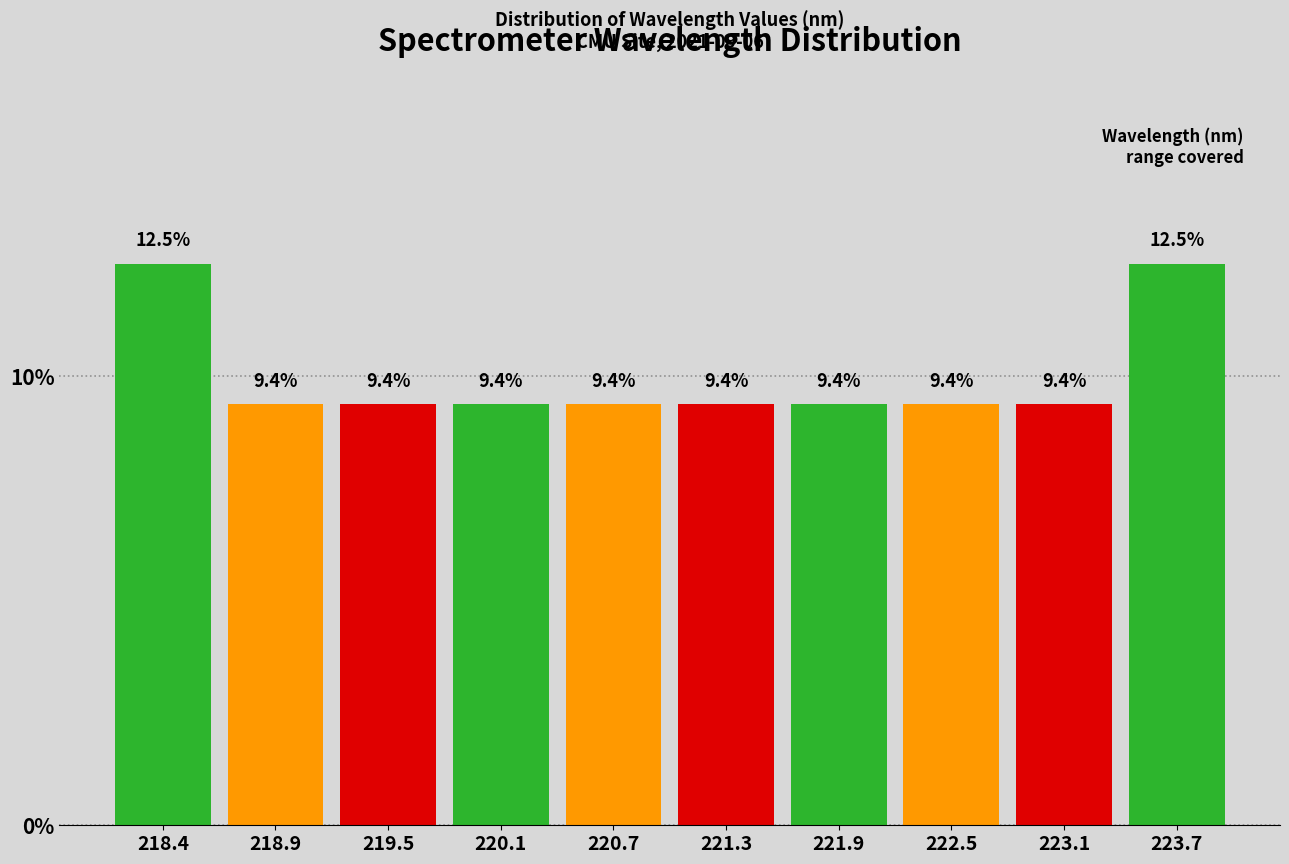

Reading left to right, list every bar in this chart as the range it spans on the x-axis followed by its height. The bar edges are not printed on the chart, so give them approximately, as read against the axis.

218.1 to 218.7: 12.5
218.7 to 219.2: 9.4
219.2 to 219.8: 9.4
219.8 to 220.4: 9.4
220.4 to 221.0: 9.4
221.0 to 221.6: 9.4
221.6 to 222.2: 9.4
222.2 to 222.8: 9.4
222.8 to 223.4: 9.4
223.4 to 224.0: 12.5